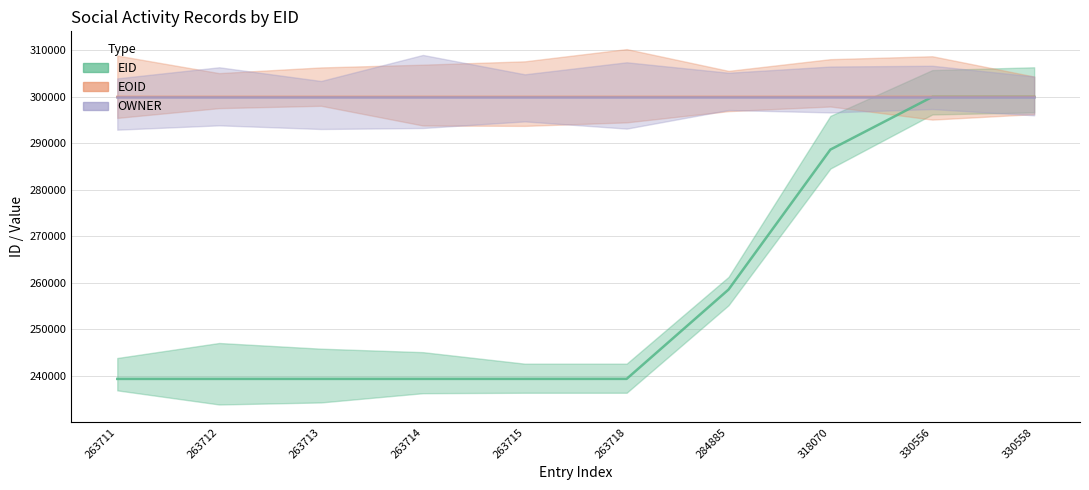

At which category does the chart reach its minimum across all series?

263711